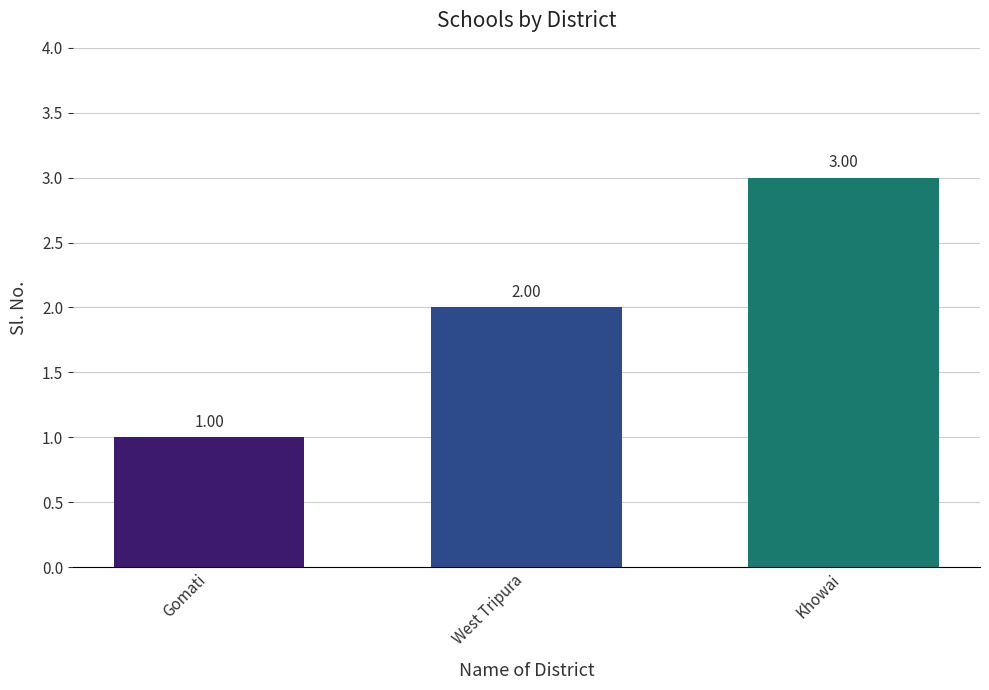

What is the sum of all values?

6